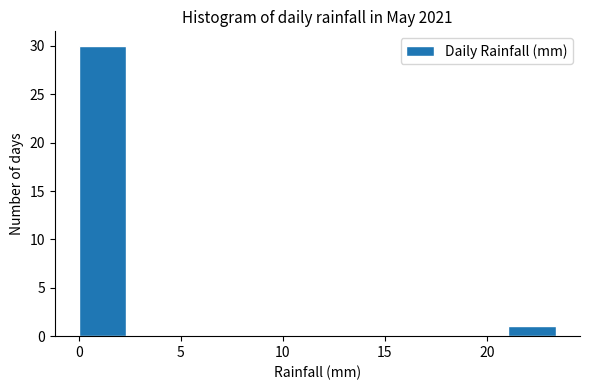

What is the height of the bar covering 21.0 to 23.5 on the x-axis? Neither the bar edges nor the heights are printed on the chart, so give them approximately, as read against the axes.

1